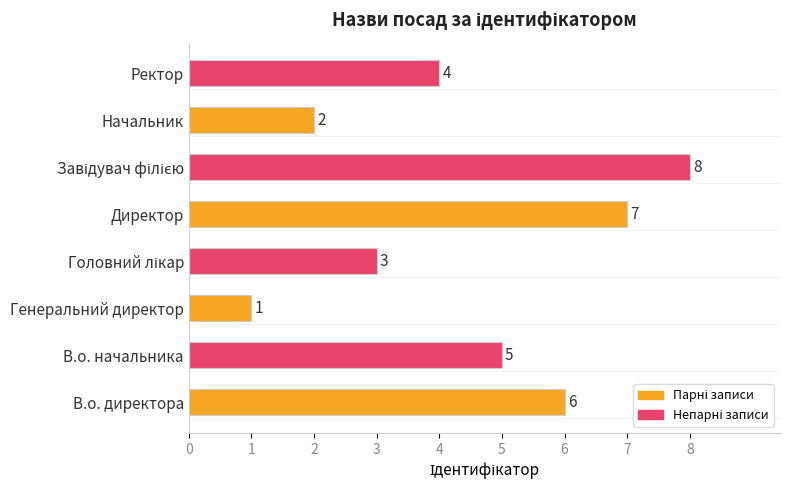

What is the label of the 8th bar from the right?

В.о. директора